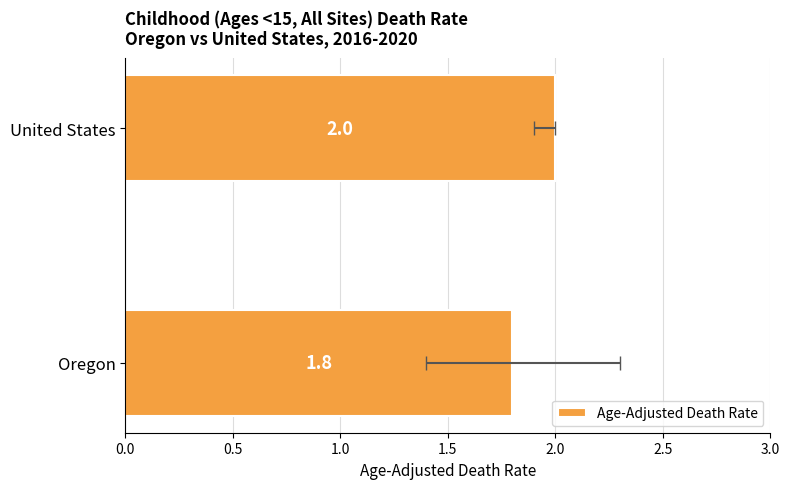

What is the difference between the maximum and minimum values?

0.2